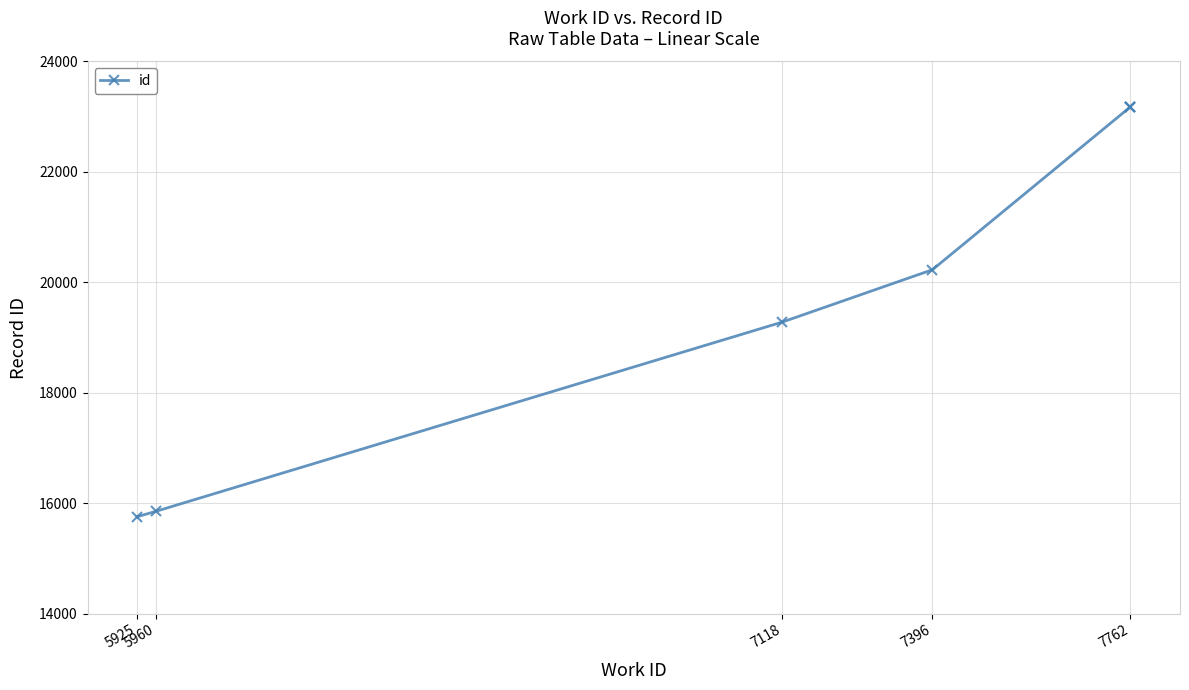

Reading right to left, list all the values displayed in this chart.

23183	23179	23177	20228	19279	15853	15754